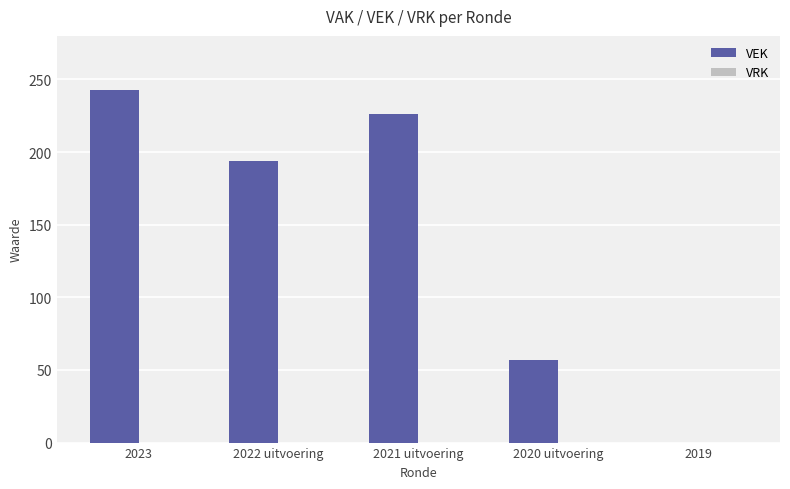

Reading left to right, what are all the values shown in this chart?

2023=243	2022 uitvoering=194	2021 uitvoering=226	2020 uitvoering=57	2019=0